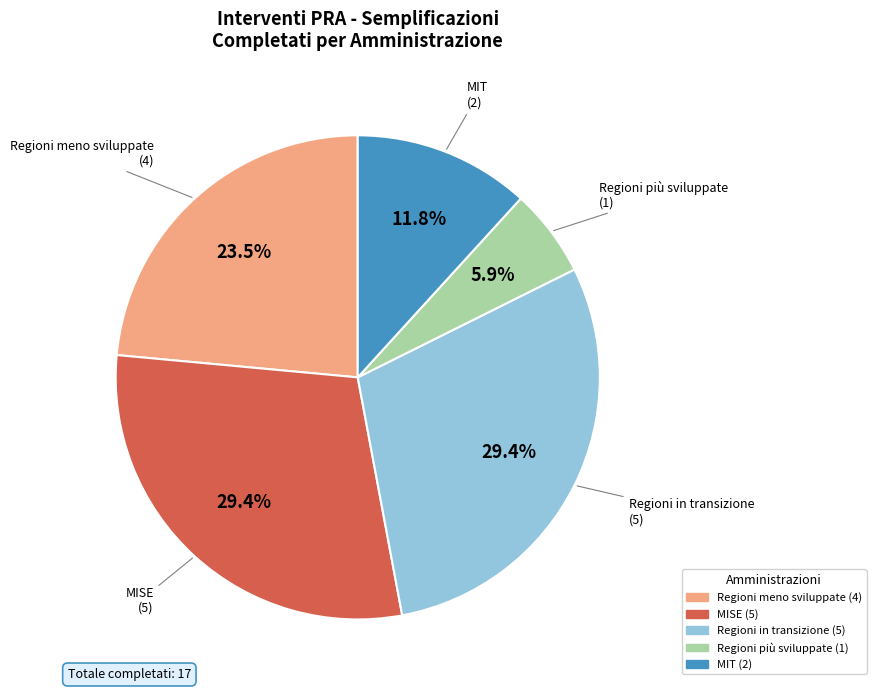

Does any single category account for the majority?

No